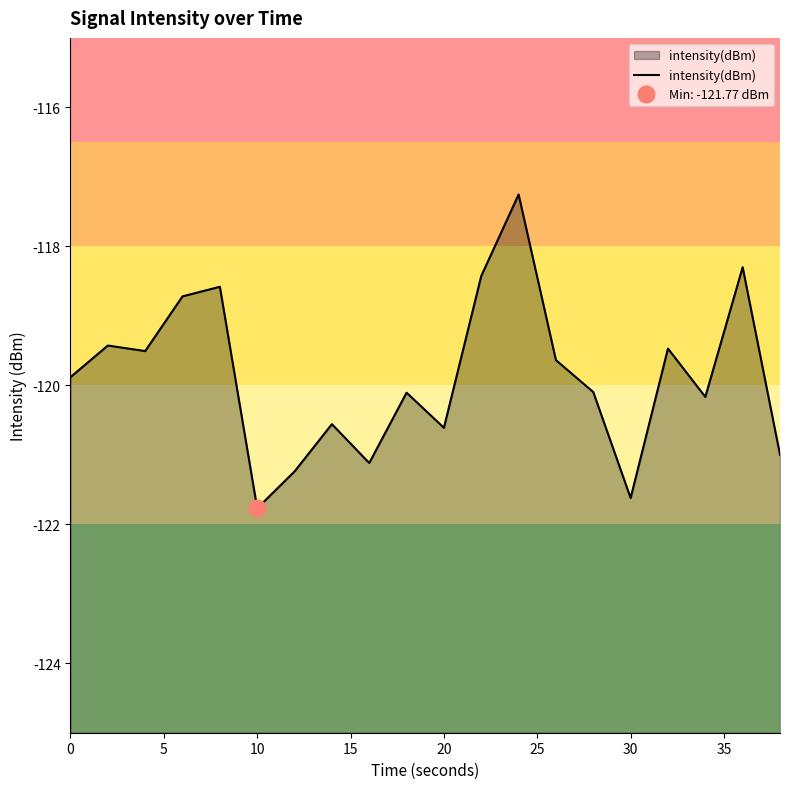

The value of intensity(dBm) at 0 is -73.4. True or false?

False